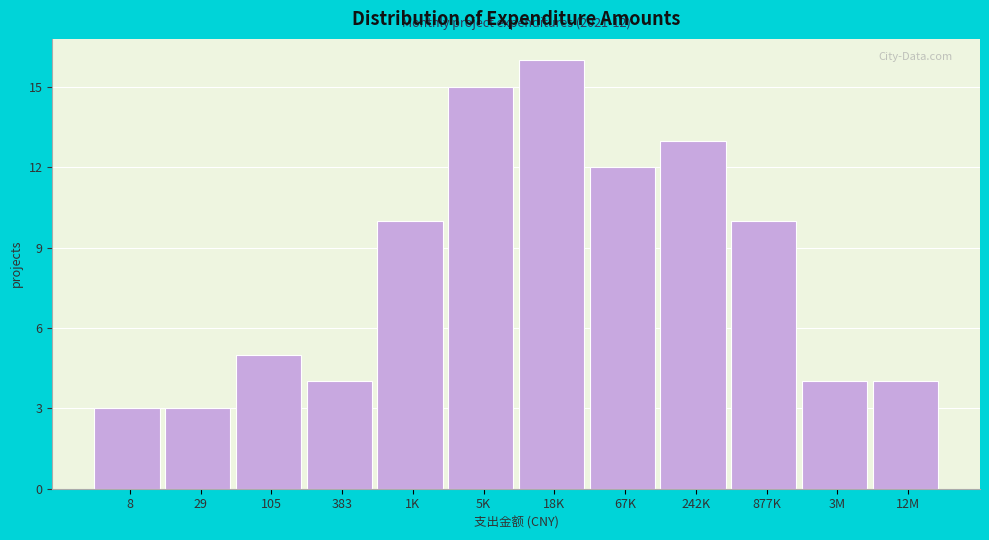

Reading left to right, list all the values displayed in this chart.

8=3	29=3	105=5	383=4	1K=10	5K=15	18K=16	67K=12	242K=13	877K=10	3M=4	12M=4